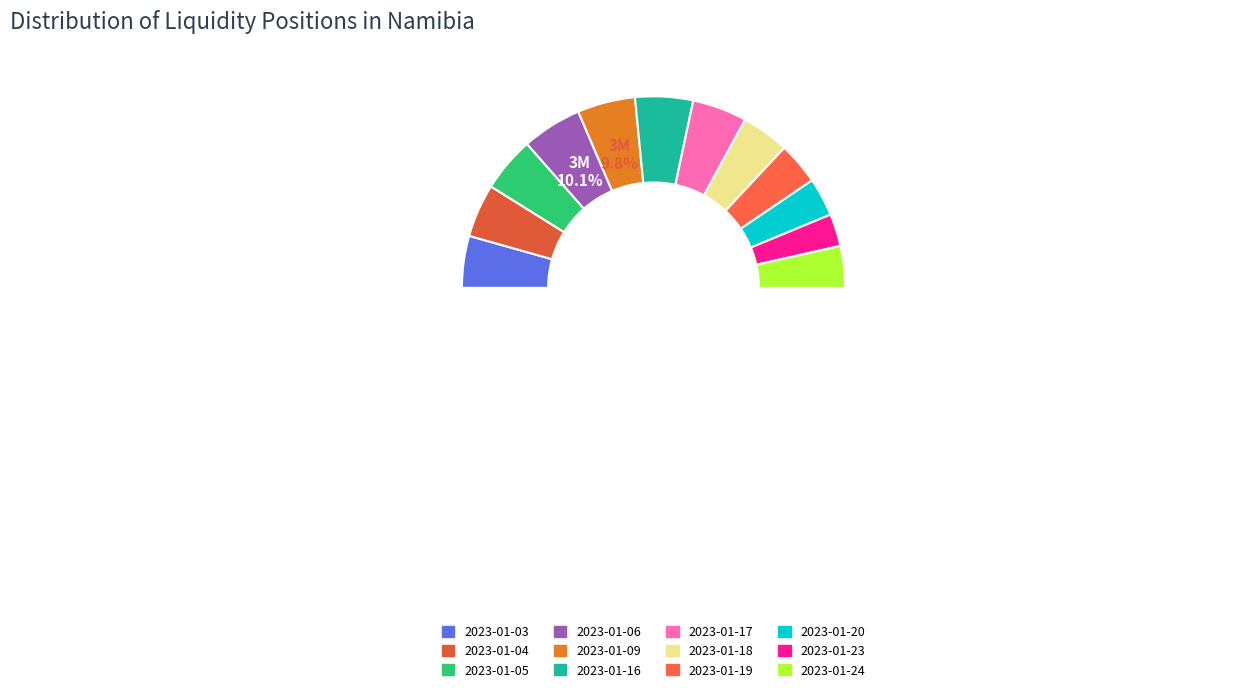

Is there a majority slice in this chart?

No